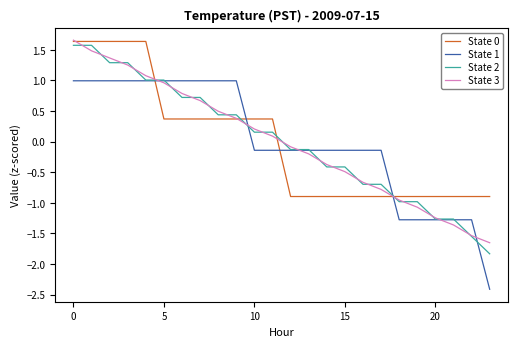

What is the lowest value of the State 0 series?

-0.9